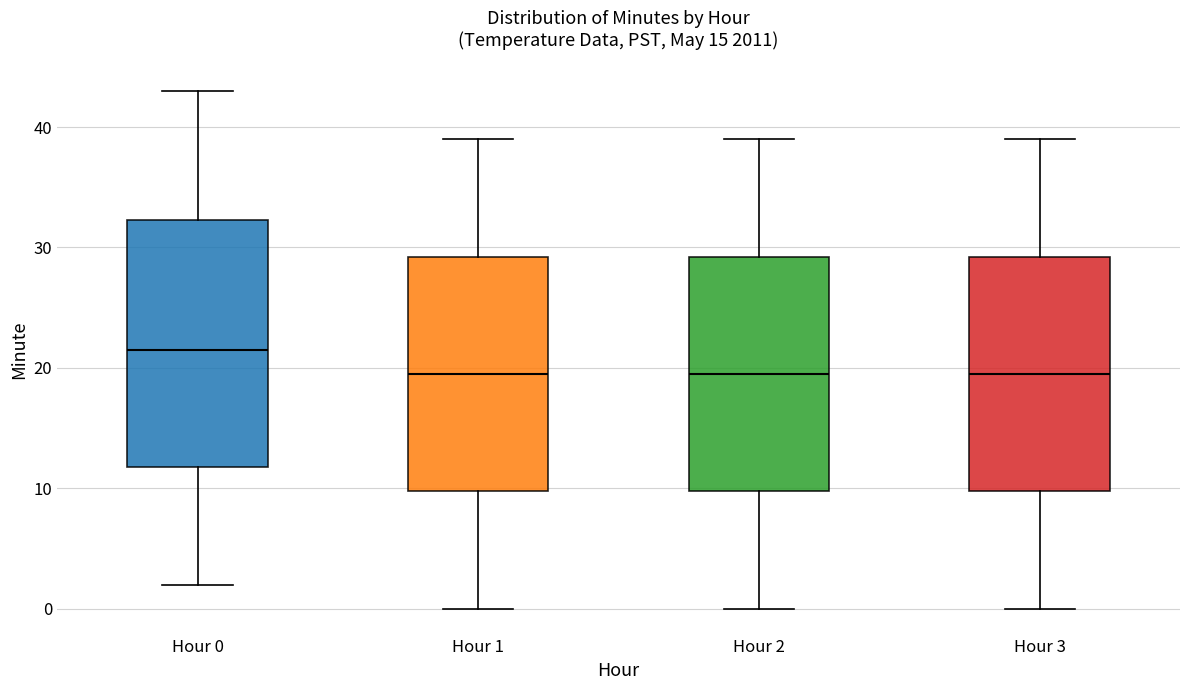

Reading left to right, transcribe this box plot: for each box, give where its median line is, the range the box spans, and where its two whiskers end, as read against the y-axis. The values are not printed on the chart, so give them approximately, as read against the axis.

Hour 0: median 22, box 12 to 32, whiskers 2 to 43
Hour 1: median 20, box 10 to 29, whiskers 0 to 39
Hour 2: median 20, box 10 to 29, whiskers 0 to 39
Hour 3: median 20, box 10 to 29, whiskers 0 to 39